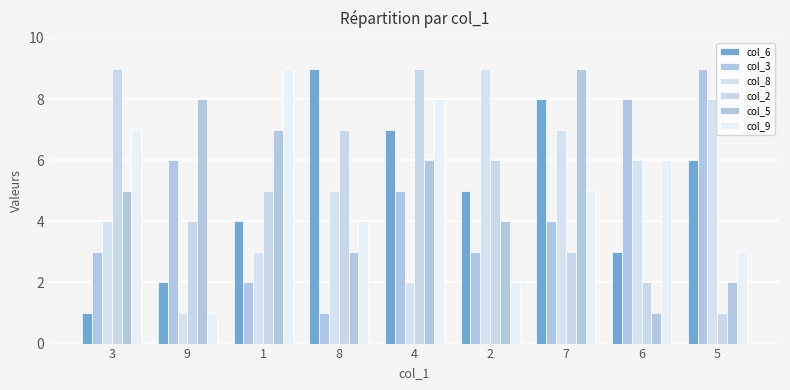

How many series are shown in this chart?

6